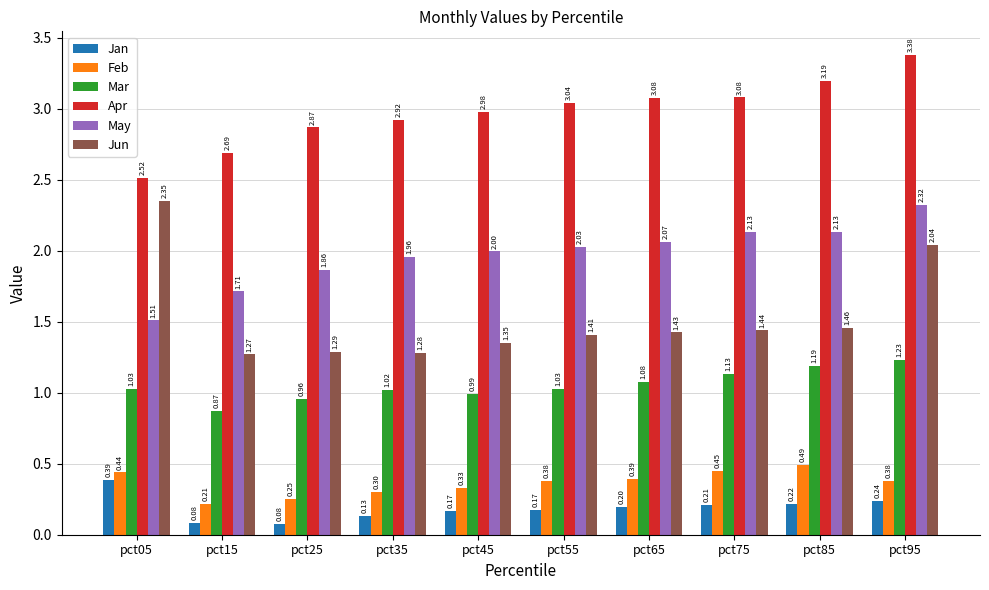

List the series in order of their peak value, lowest first.

Jan, Feb, Mar, May, Jun, Apr